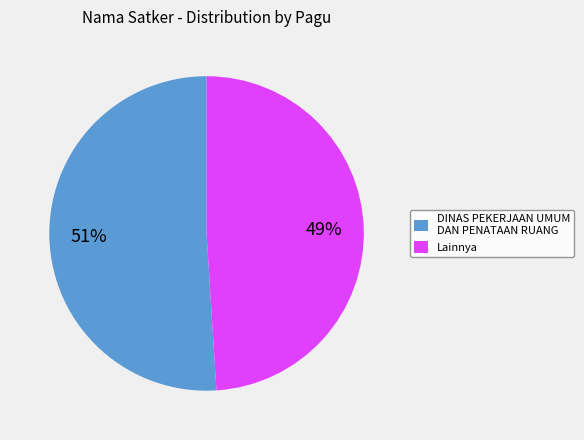

Does any single category account for the majority?

Yes